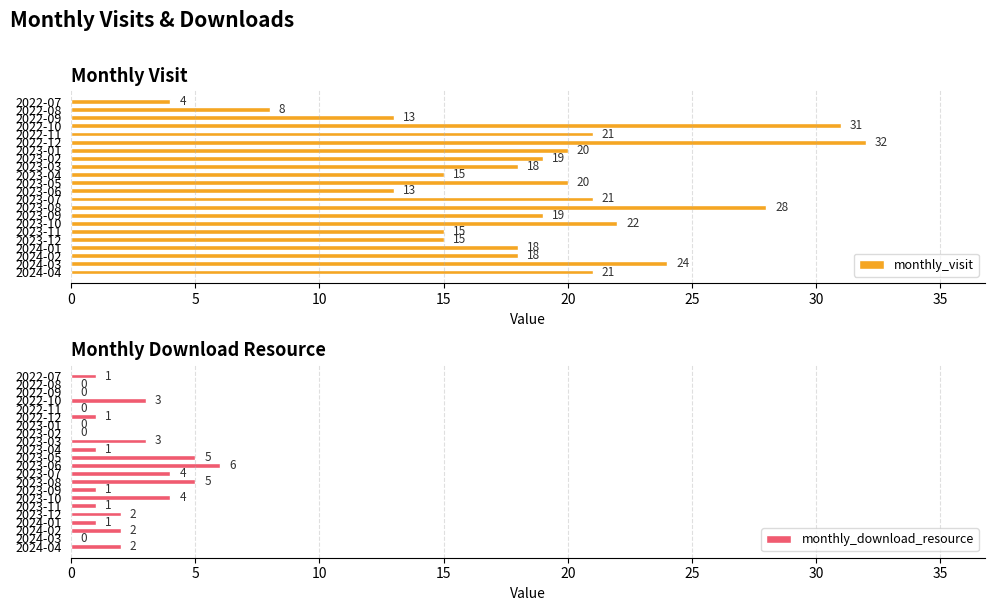

What is the highest value of the monthly_download_resource series?

6